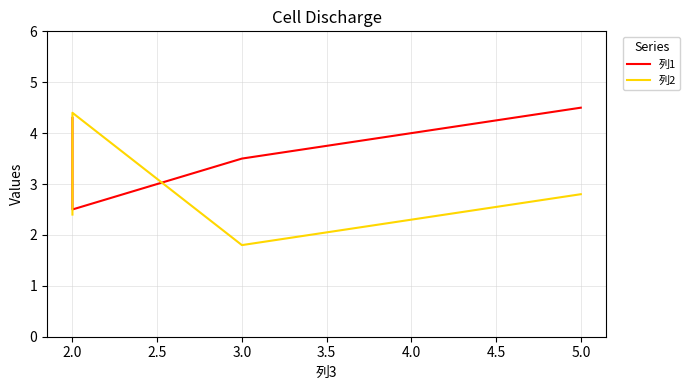

What is the sum of the 列2 values at 5.0 and 3.0?

4.6